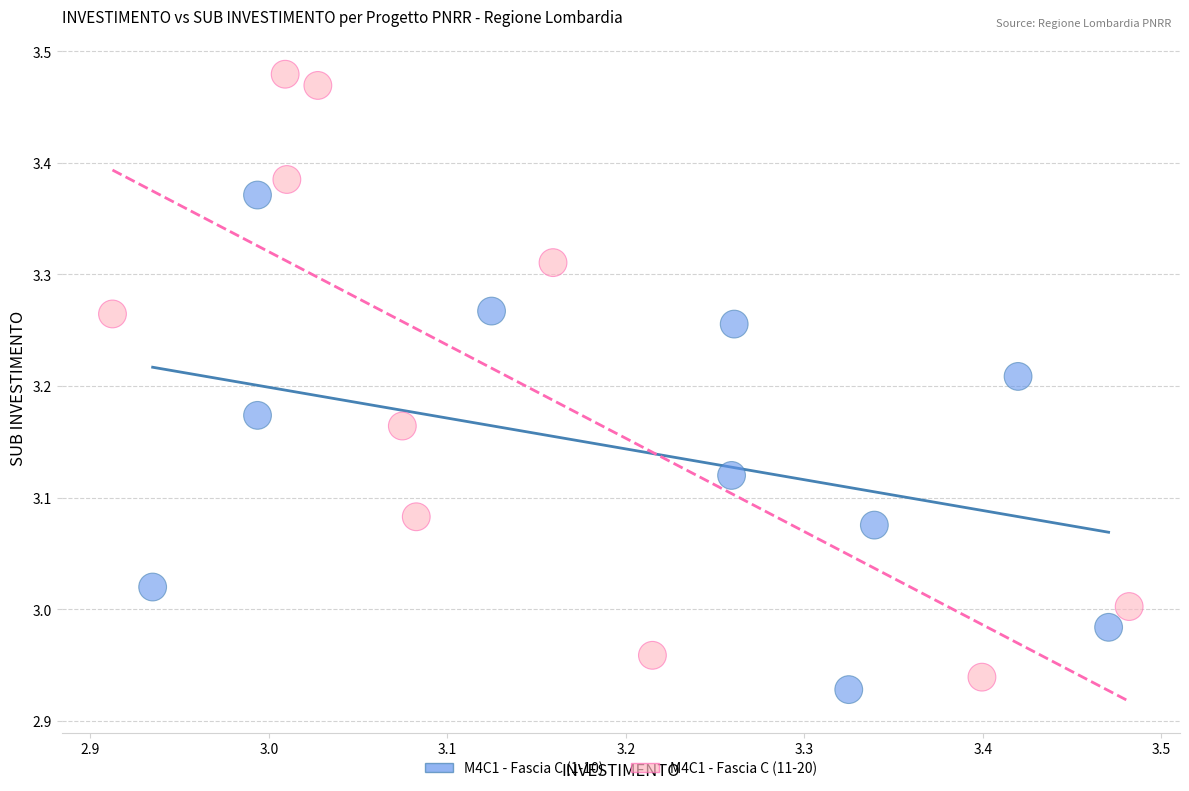

Which series has the largest Y range (max minus min)?

M4C1 - Fascia C (11-20)